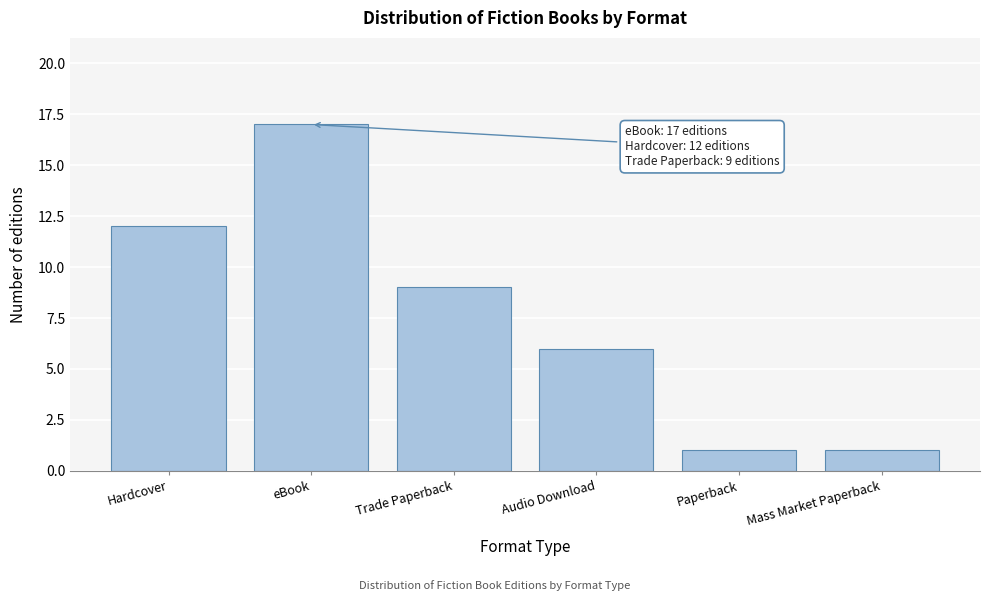

Reading left to right, transcribe all the data shown in this chart.

Hardcover=12	eBook=17	Trade Paperback=9	Audio Download=6	Paperback=1	Mass Market Paperback=1